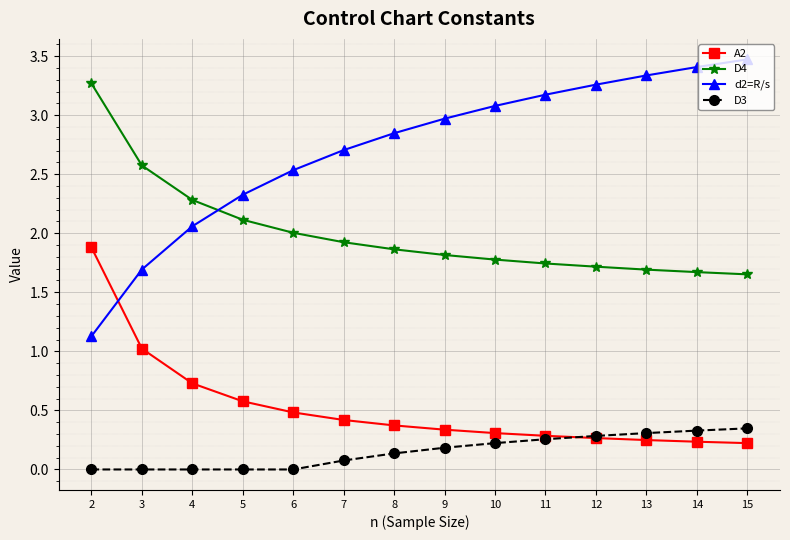

True or false: A2 has a value of 0.8 at 6.

False